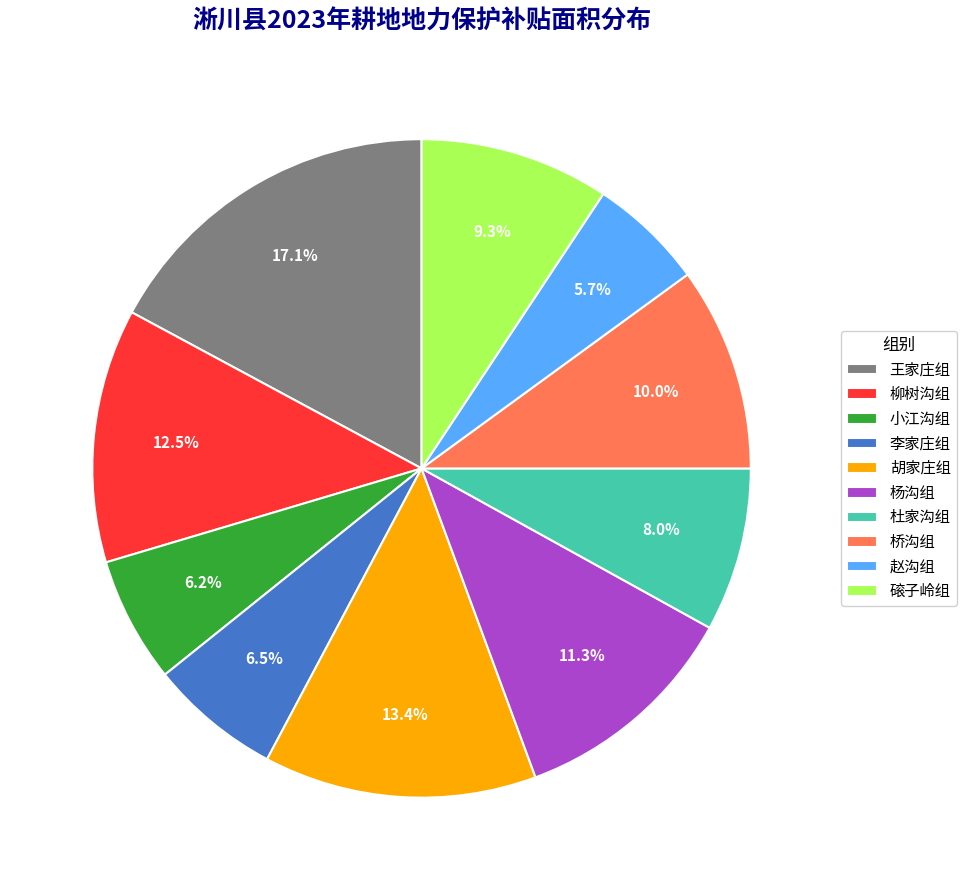

Does any single category account for the majority?

No